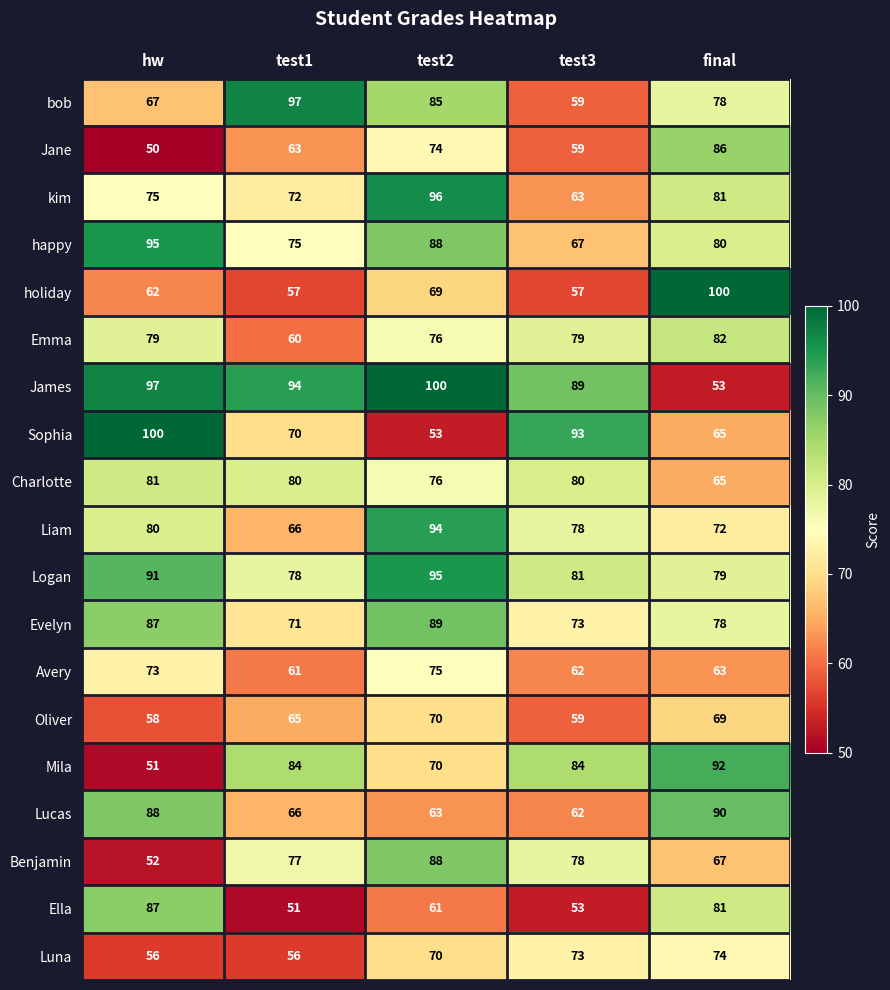

What is the total value across all series at final?

1455